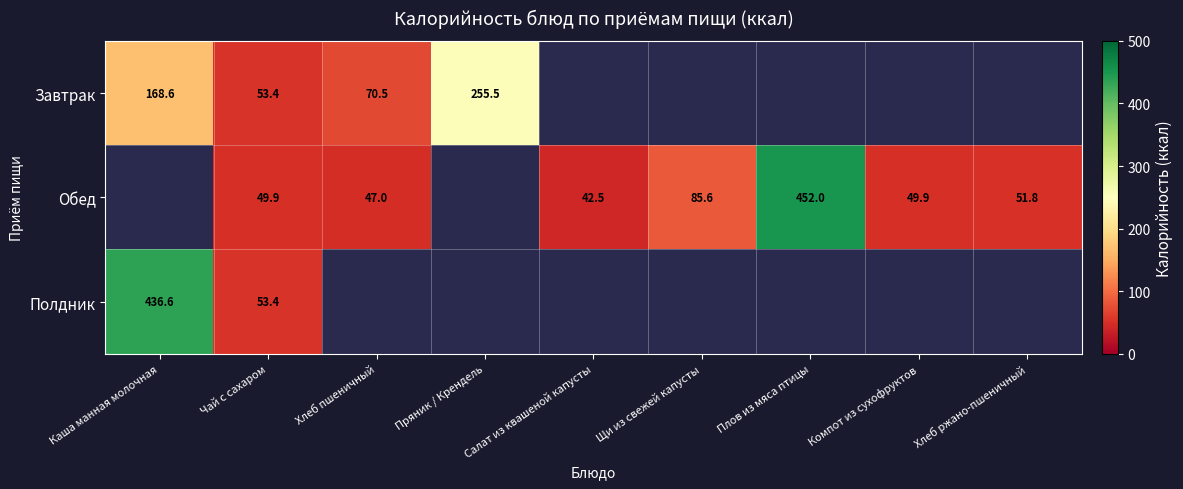

Count the number of categories in the chart.

9